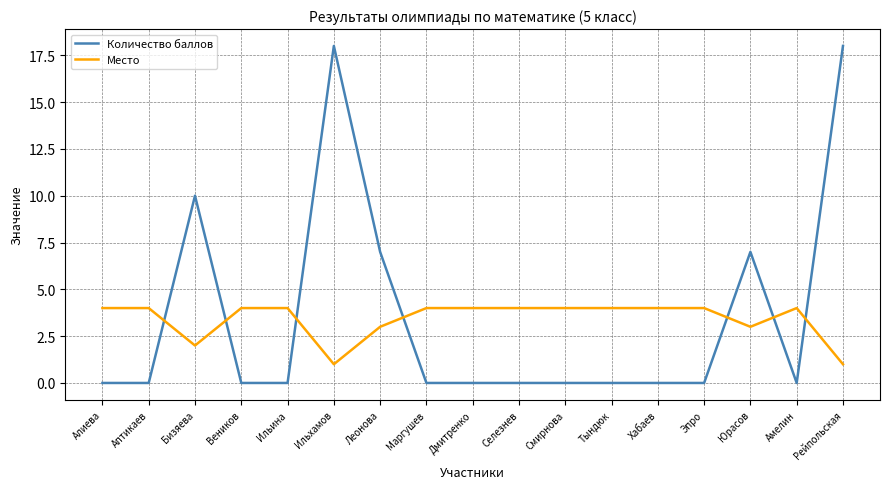

What is the total value across all series at Аптикаев?

4